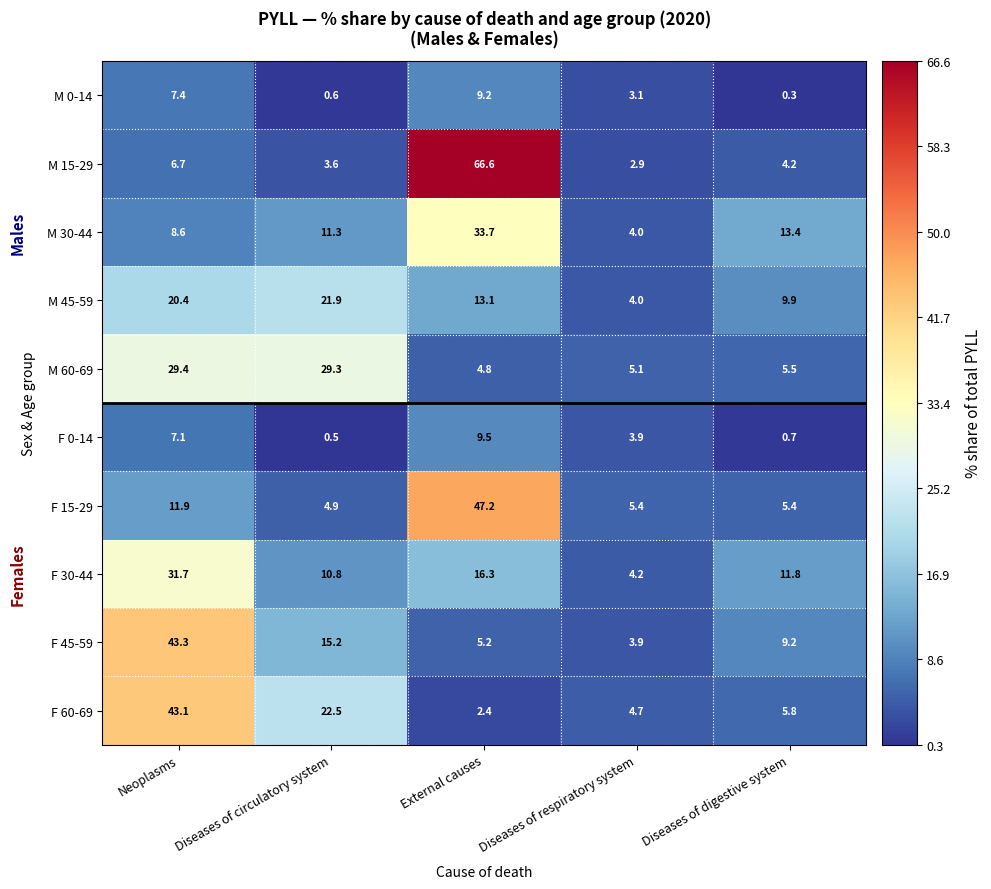

Where is F 60-69 nearest to the value 22?

Diseases of circulatory system